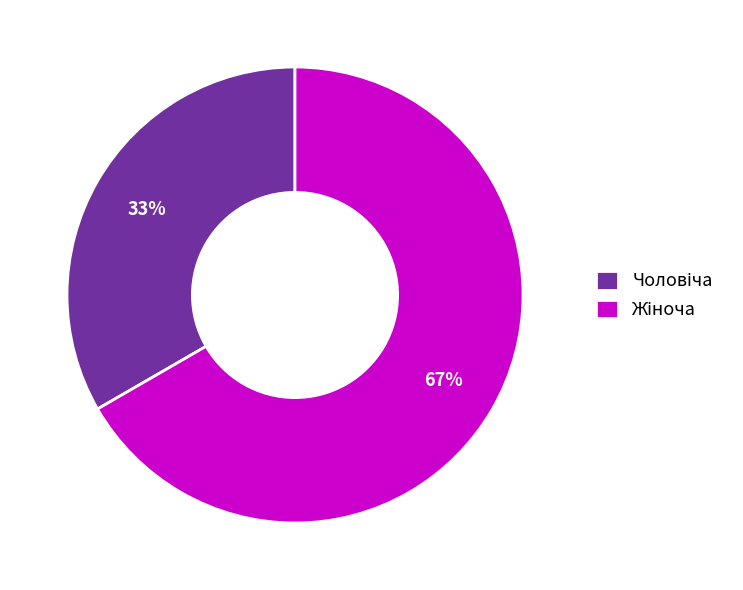

Is there a majority slice in this chart?

Yes